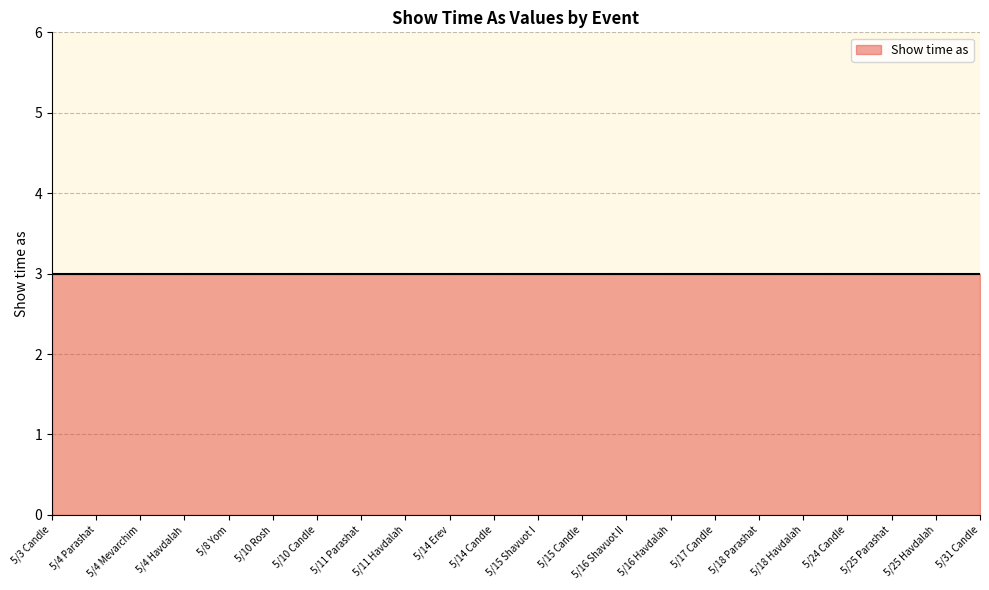

Which label corresponds to the largest value in the chart?

5/3 Candle